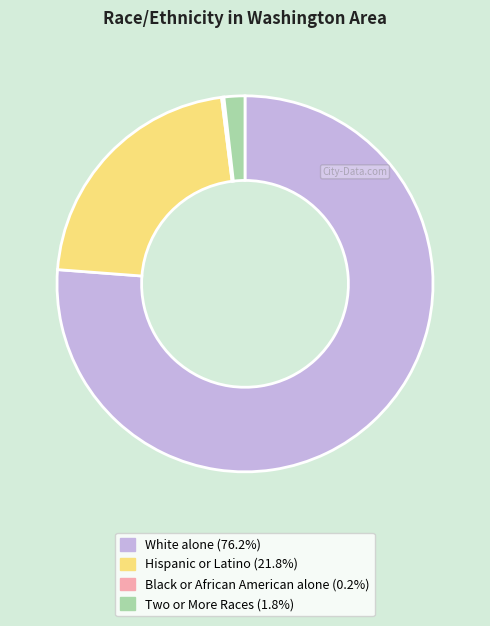

Does any single category account for the majority?

Yes